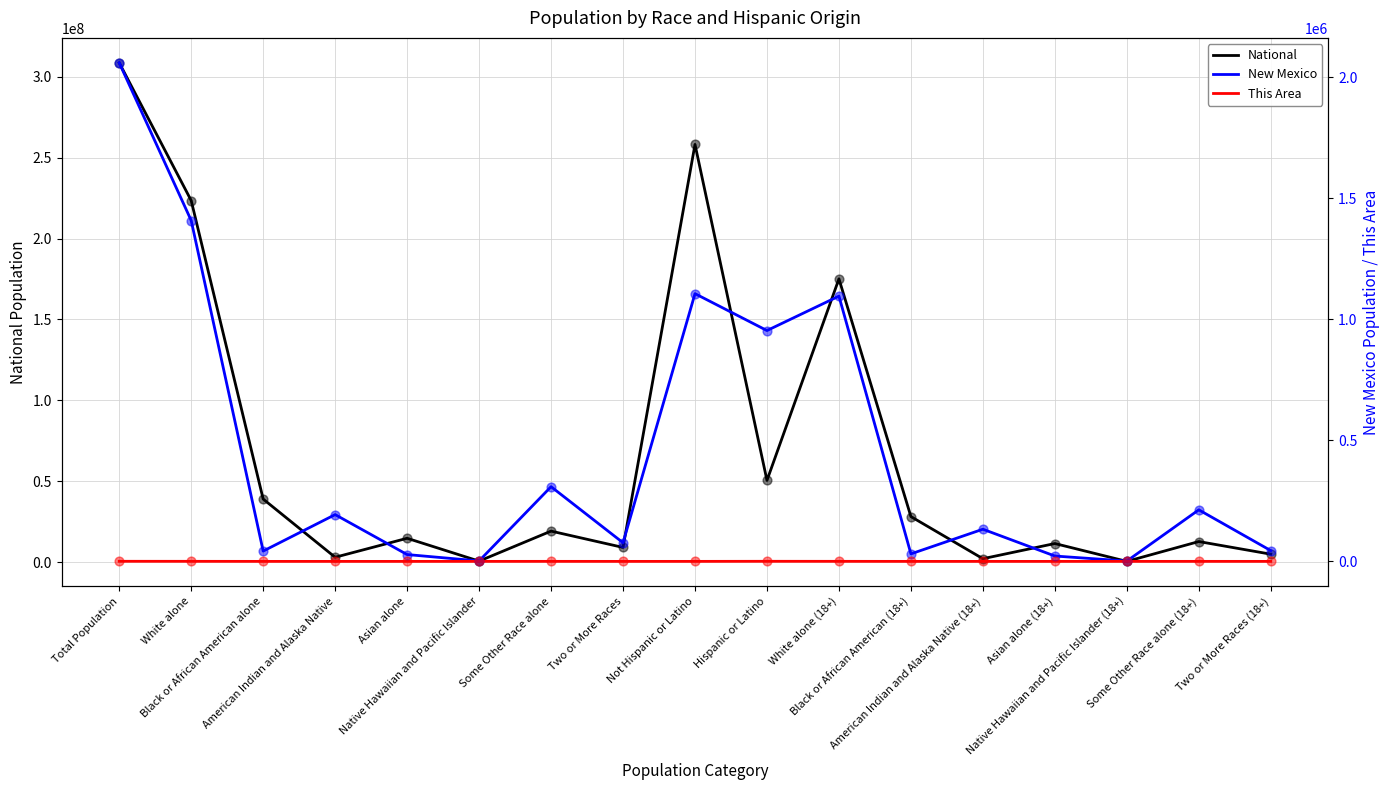

What is the total value across all series at Two or More Races (18+)?

4885240